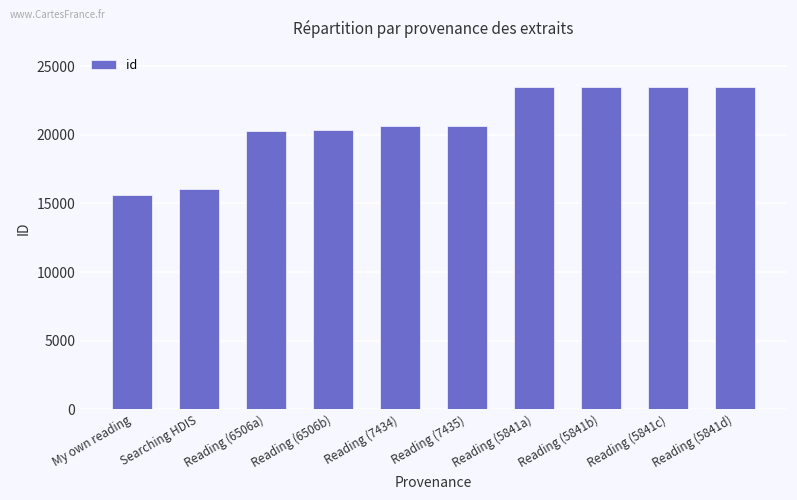

What is the difference between the second highest and second lowest values?

7475